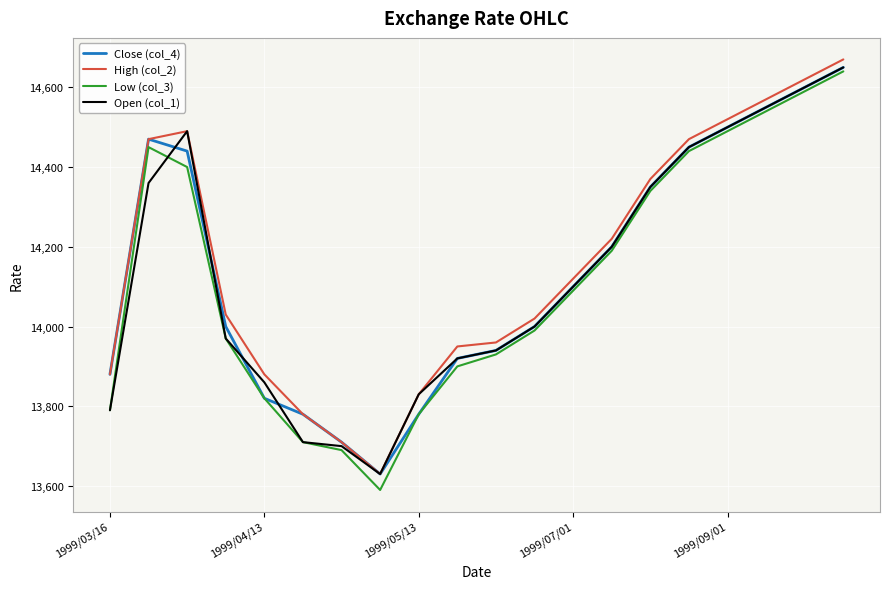

Reading right to left, transcribe all the data shown in this chart.

Close (col_4): 14650	14600	14550	14500	14450	14350	14200	14100	14000	13940	13920	13780	13630	13710	13780	13820	14000	14440	14470	13880
High (col_2): 14670	14620	14570	14520	14470	14370	14220	14120	14020	13960	13950	13830	13630	13710	13780	13880	14030	14490	14470	13880
Low (col_3): 14640	14590	14540	14490	14440	14340	14190	14090	13990	13930	13900	13780	13590	13690	13710	13820	13970	14400	14450	13790
Open (col_1): 14650	14600	14550	14500	14450	14350	14200	14100	14000	13940	13920	13830	13630	13700	13710	13860	13970	14490	14360	13790